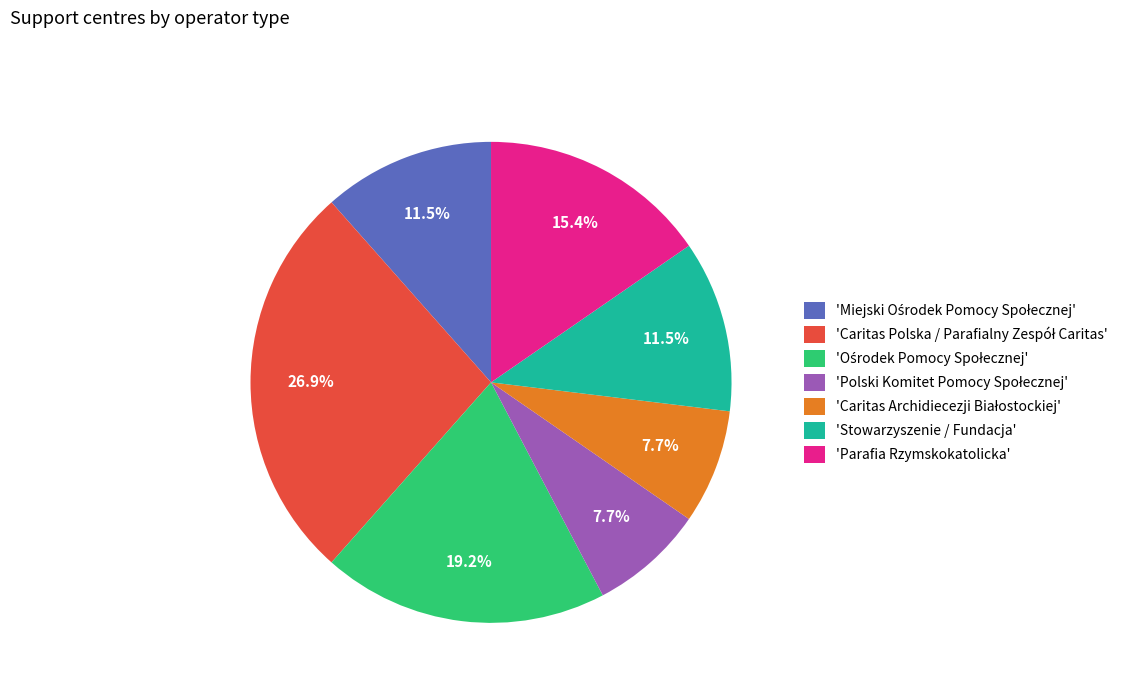

How much of the chart is everything except 'Stowarzyszenie / Fundacja'?

88.5%